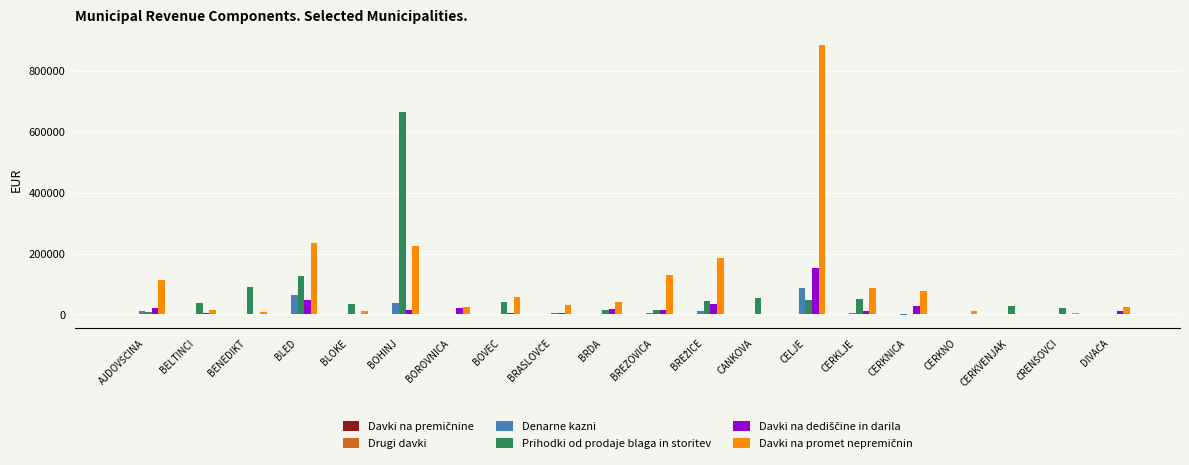

At which category is the sum across all series the highest?

CELJE